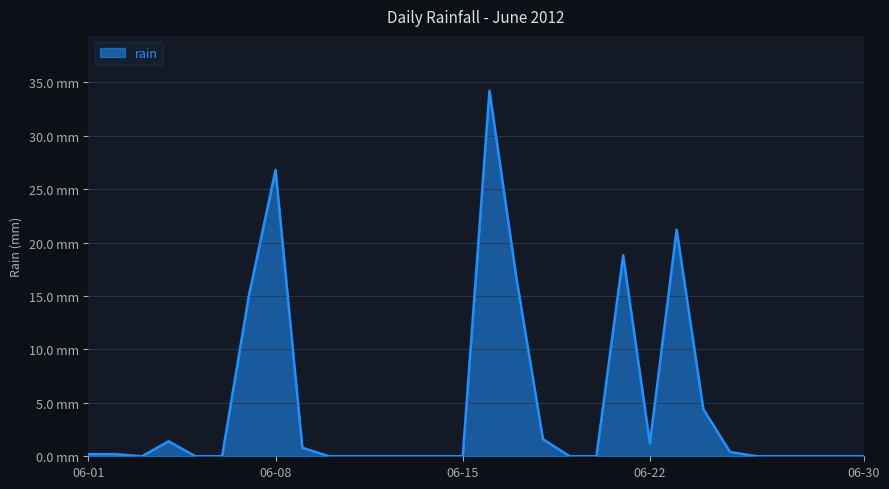

Rank the categories by value from lowest to highest.

2012-06-03, 2012-06-05, 2012-06-06, 2012-06-10, 2012-06-11, 2012-06-12, 2012-06-13, 2012-06-14, 2012-06-15, 2012-06-19, 2012-06-20, 2012-06-26, 2012-06-27, 2012-06-28, 2012-06-29, 2012-06-30, 2012-06-01, 2012-06-02, 2012-06-25, 2012-06-09, 2012-06-22, 2012-06-04, 2012-06-18, 2012-06-24, 2012-06-07, 2012-06-17, 2012-06-21, 2012-06-23, 2012-06-08, 2012-06-16